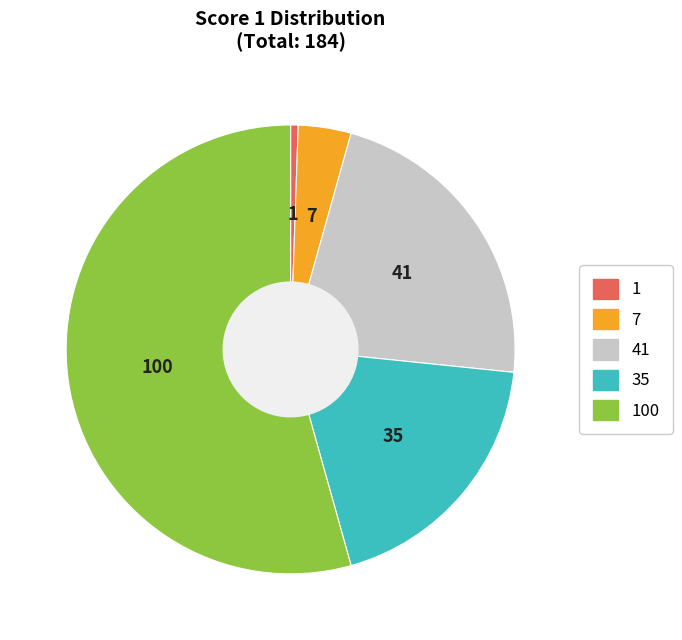

Does any single category account for the majority?

Yes